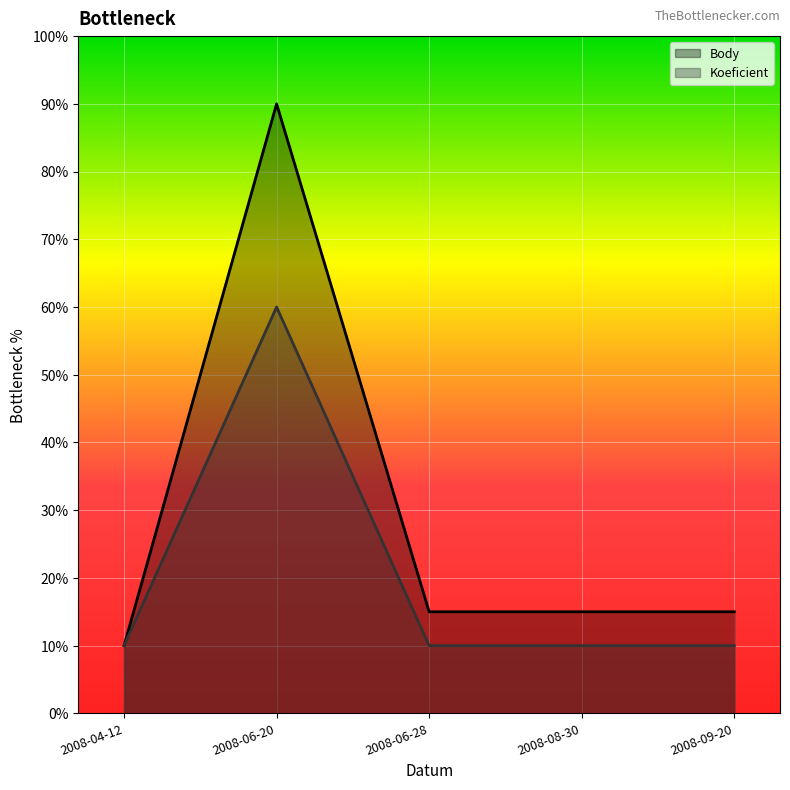

At 2008-06-20, list the series in order from largest to smallest.

Body, Koeficient